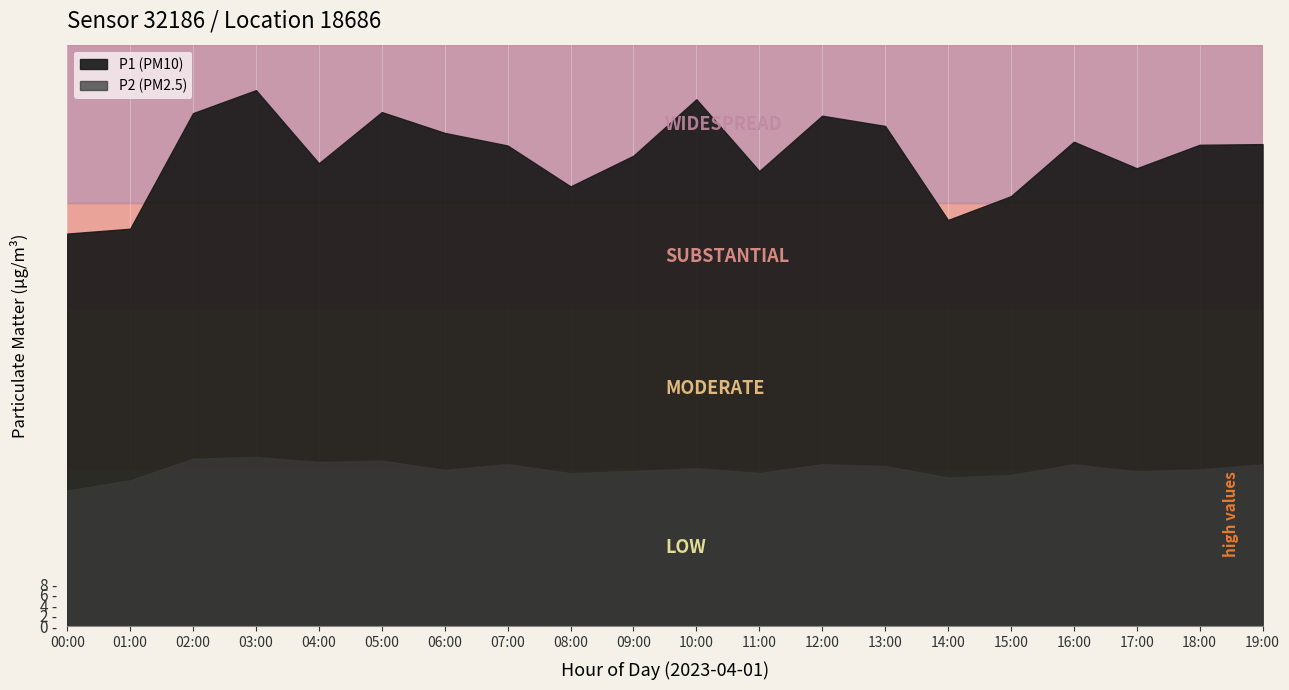

Which has a higher value, 09:00 or 01:00?

09:00